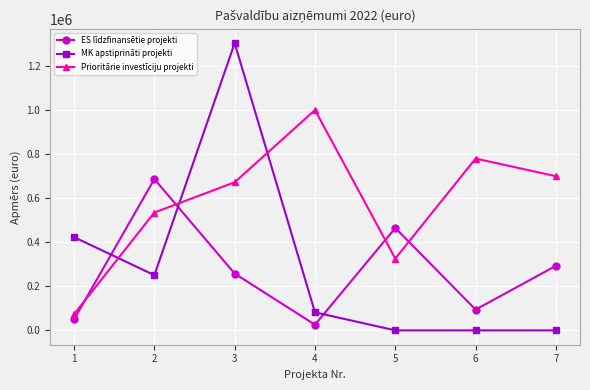

What is the difference between the maximum and minimum values in the Prioritārie investīciju projekti series?

926731